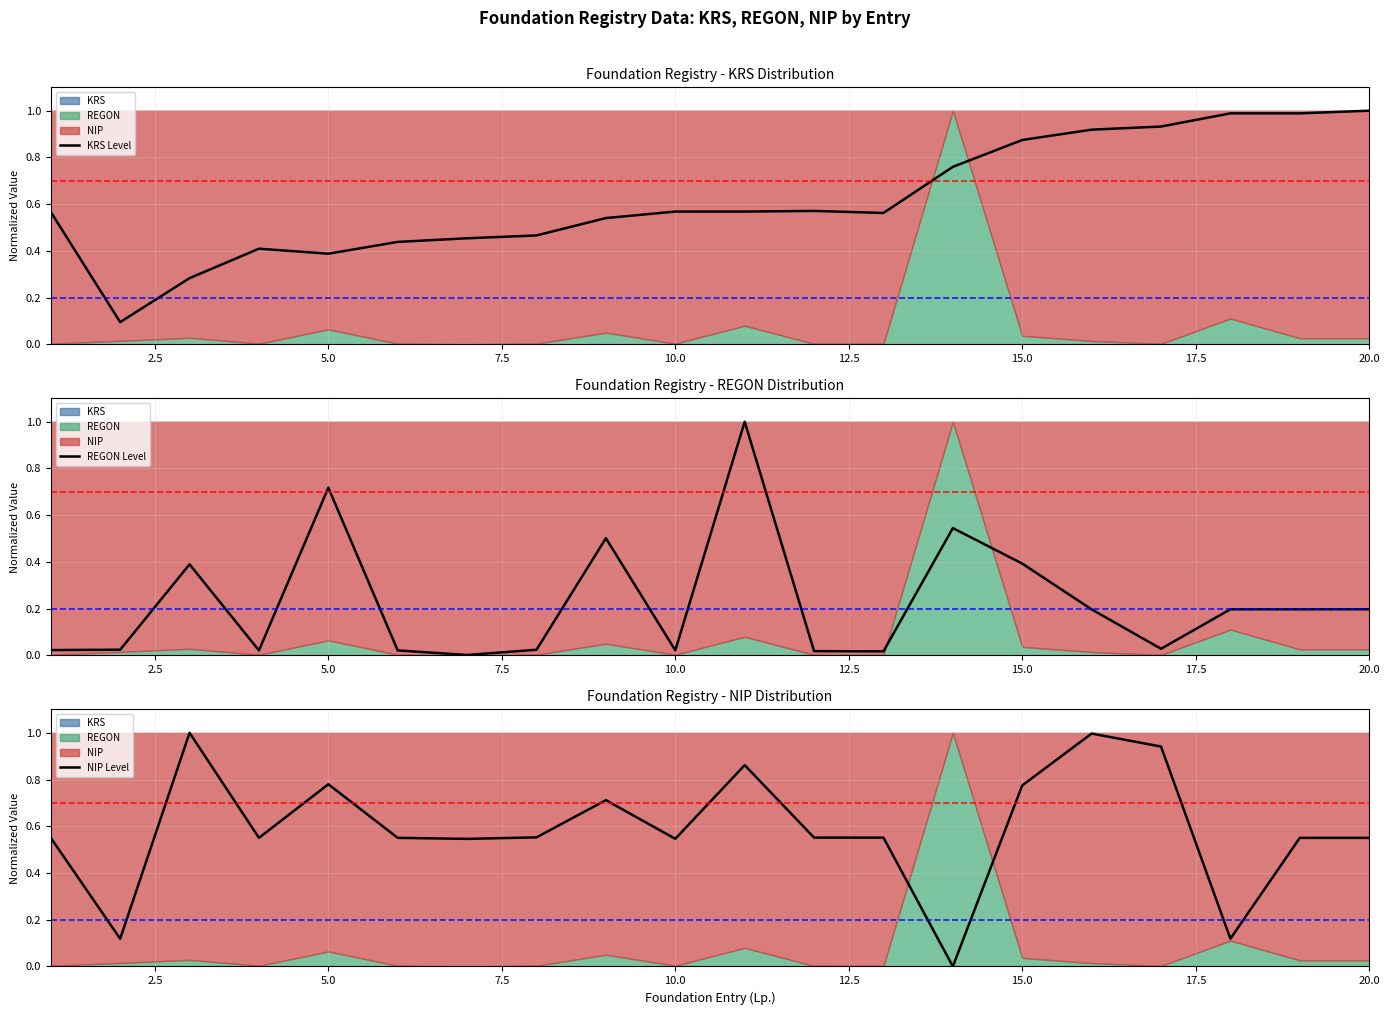

How many values in the NIP Level series exceed 0?

19